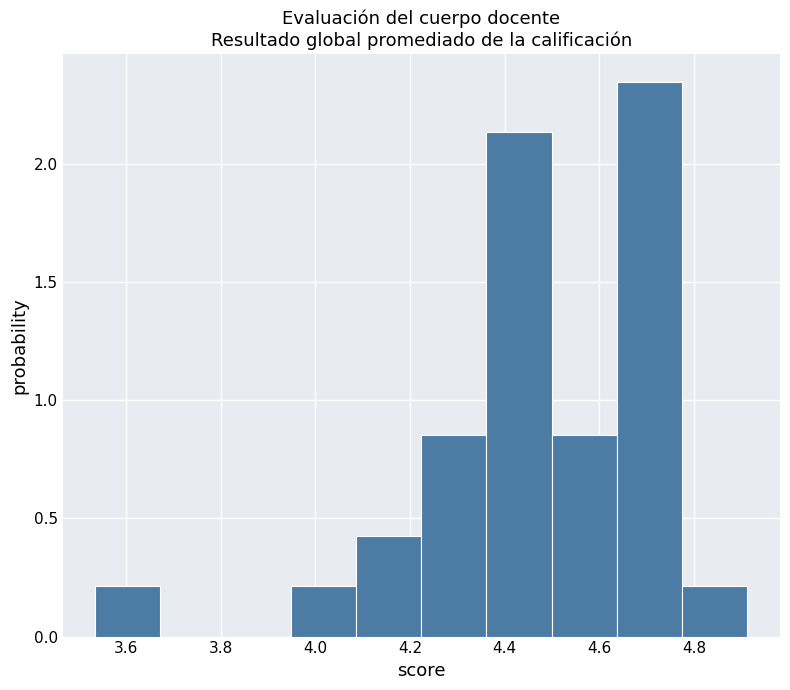

Over which range of the x-axis is the bar tallest?

4.64 to 4.78